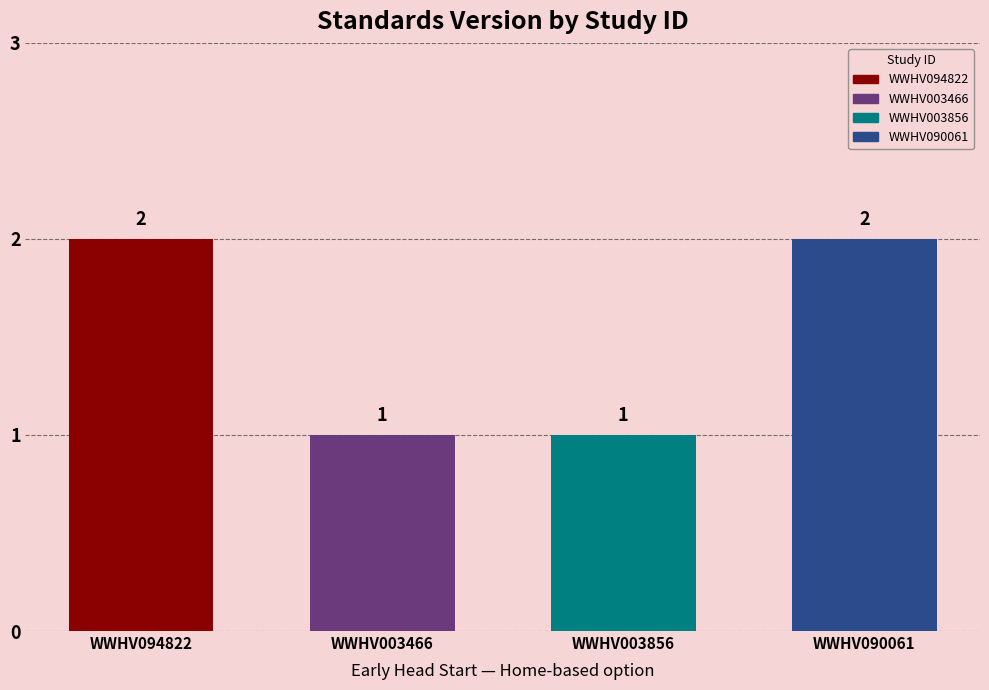

True or false: the data shows 1 at WWHV003856.

False